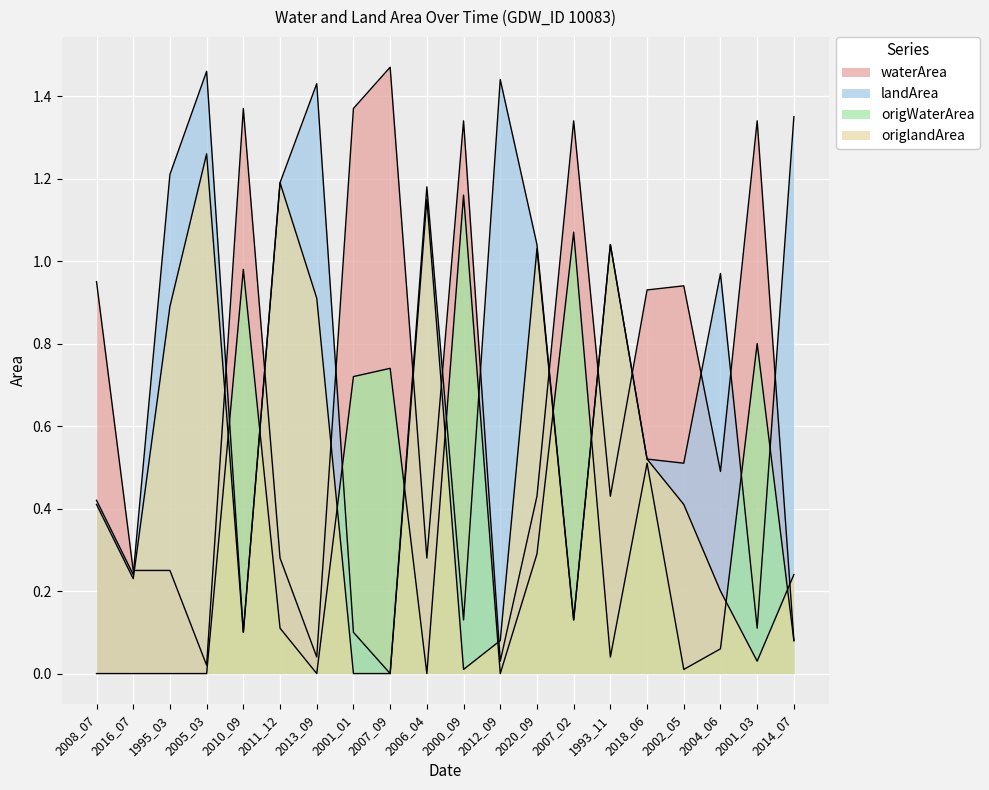

True or false: landArea has a value of 0.2 at 2002_05.

False